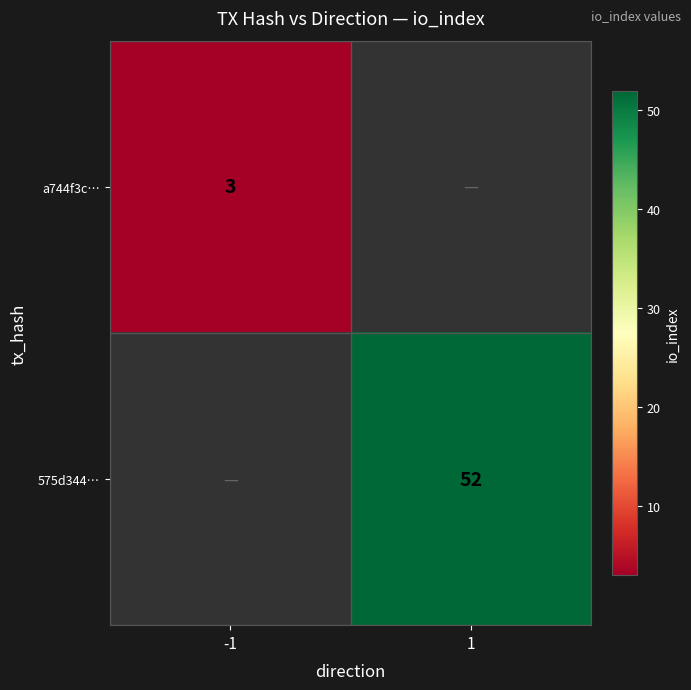

Is the value of a744f3c… at -1 greater than the value of 575d344… at 1?

No